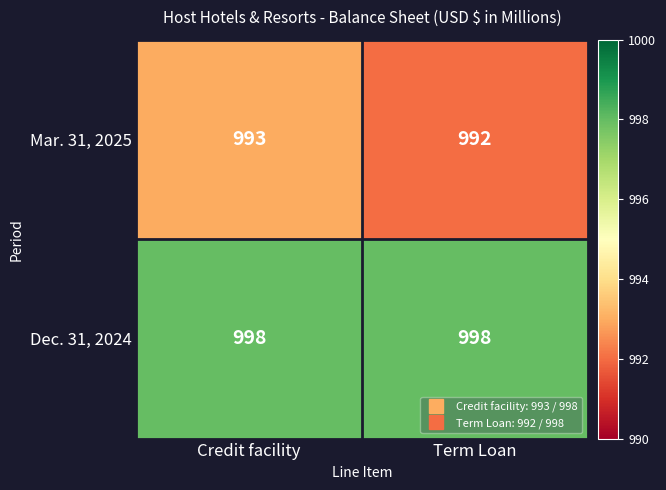

Reading right to left, what are all the values shown in this chart?

Mar. 31, 2025: 992	993
Dec. 31, 2024: 998	998